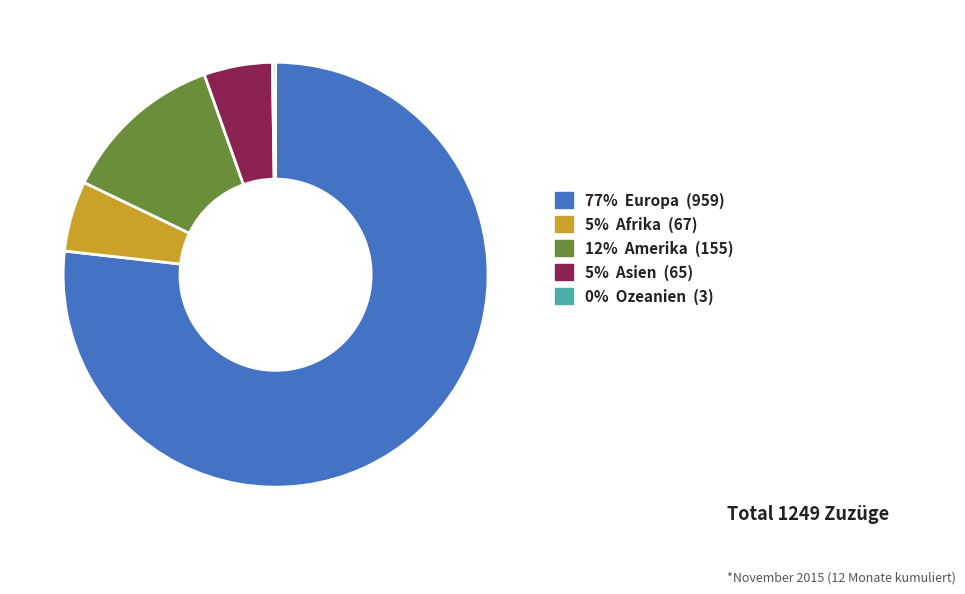

Is there a majority slice in this chart?

Yes